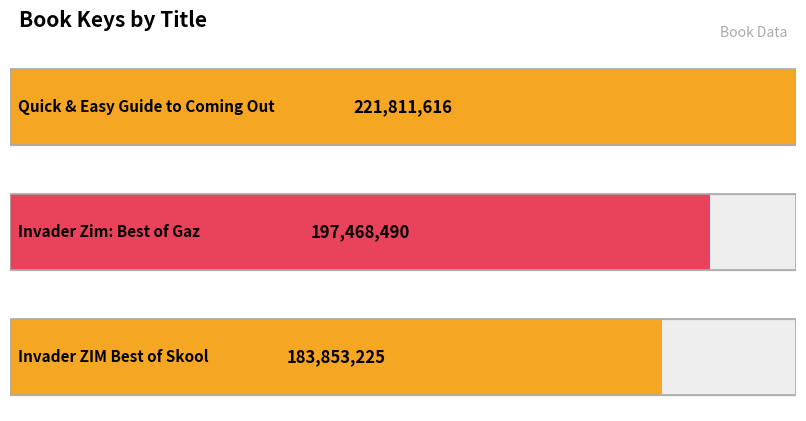

Count the number of data series in this chart.

1